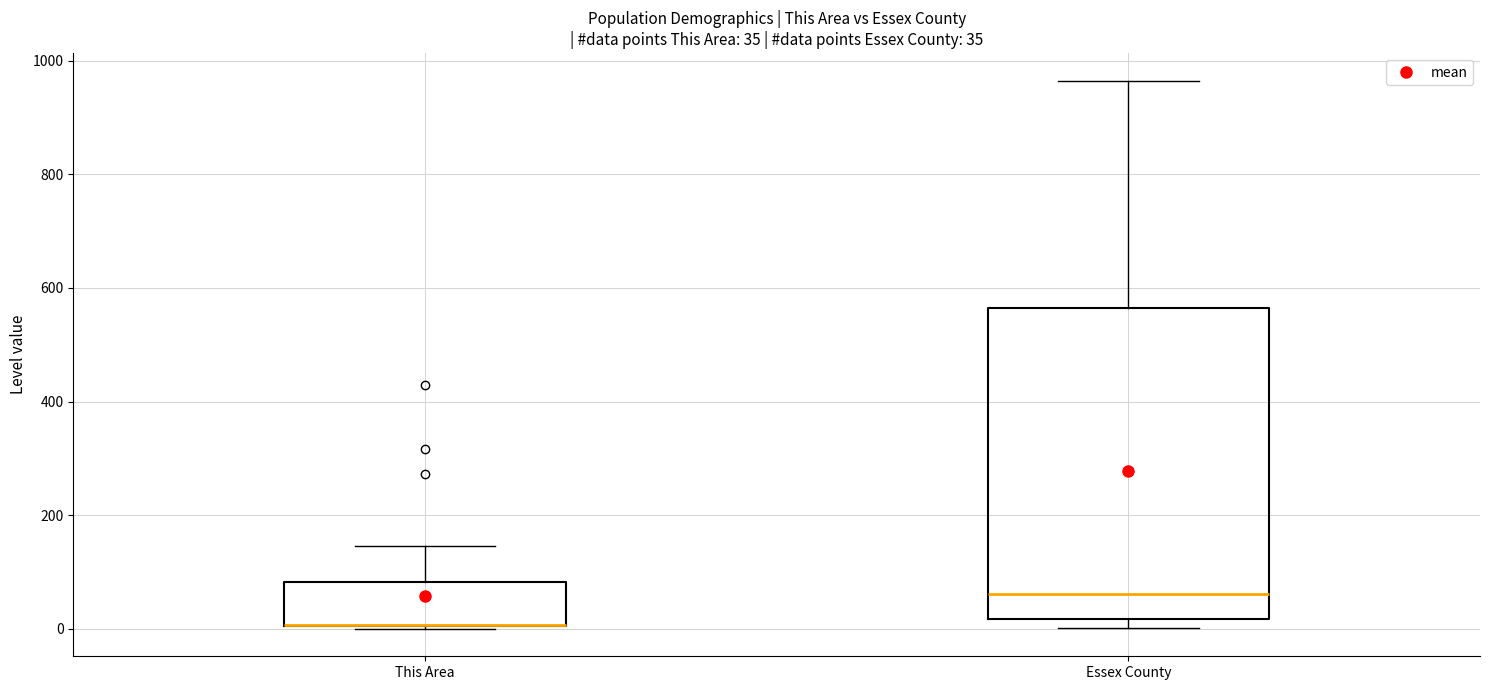

Which box is the tallest, from its lower edge to its upper edge?

Essex County